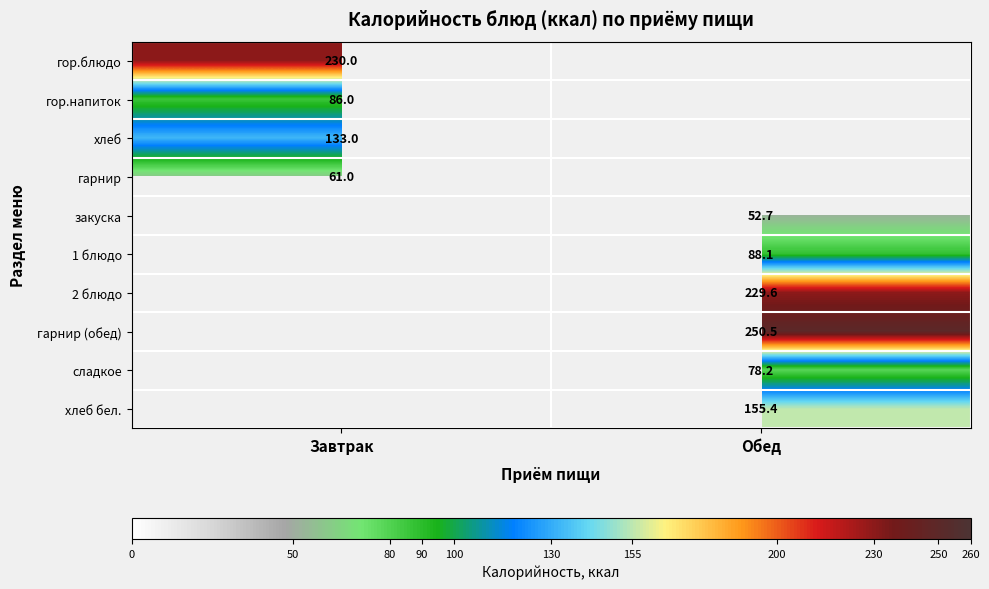

Which category has the highest value across all series?

Обед